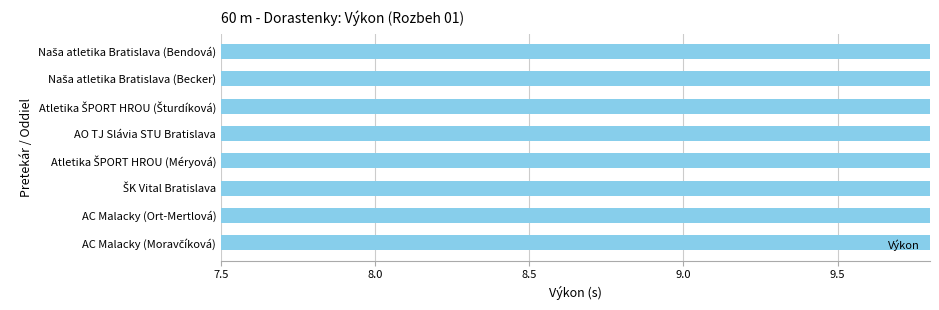

What is the minimum value shown in the chart?

7.9